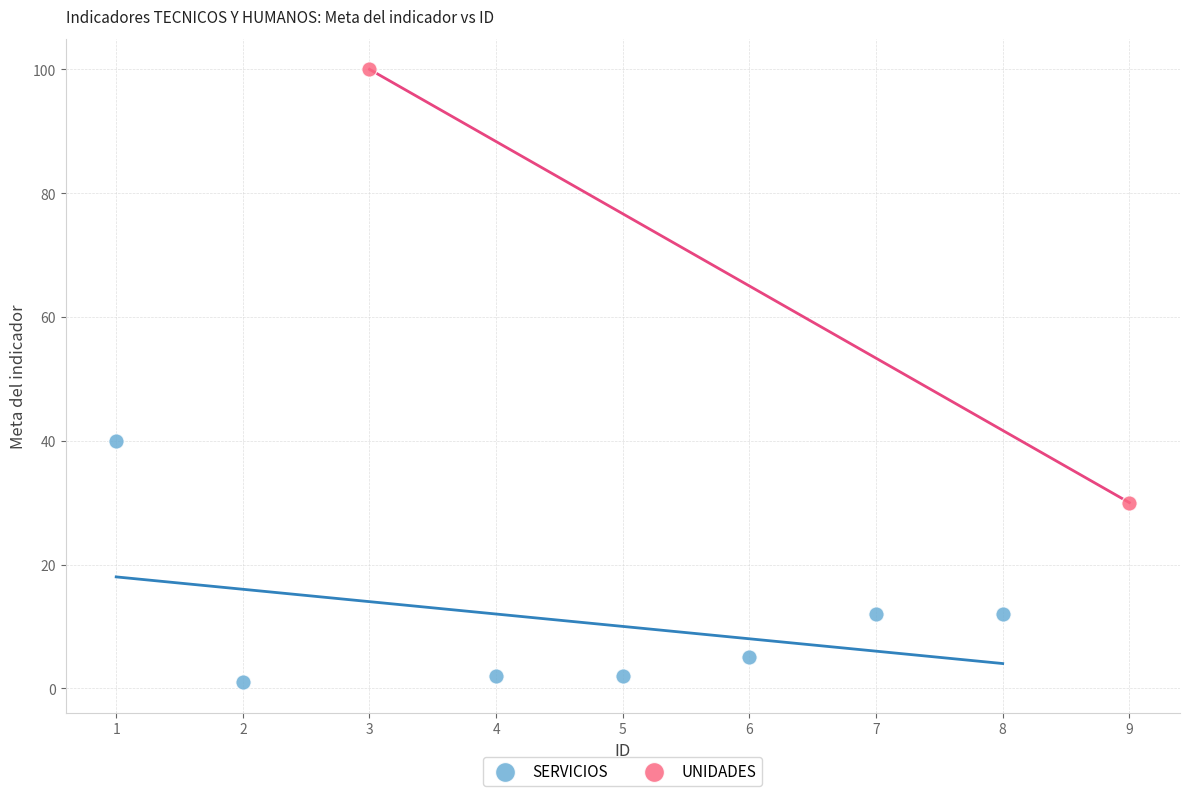

What are all the series names shown in the legend?

SERVICIOS, UNIDADES